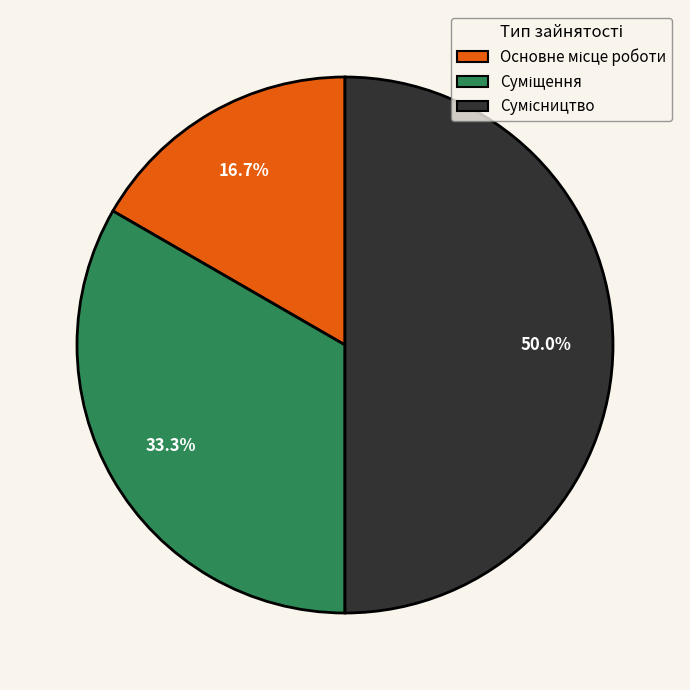

True or false: Сумісництво accounts for 50% of the total.

True